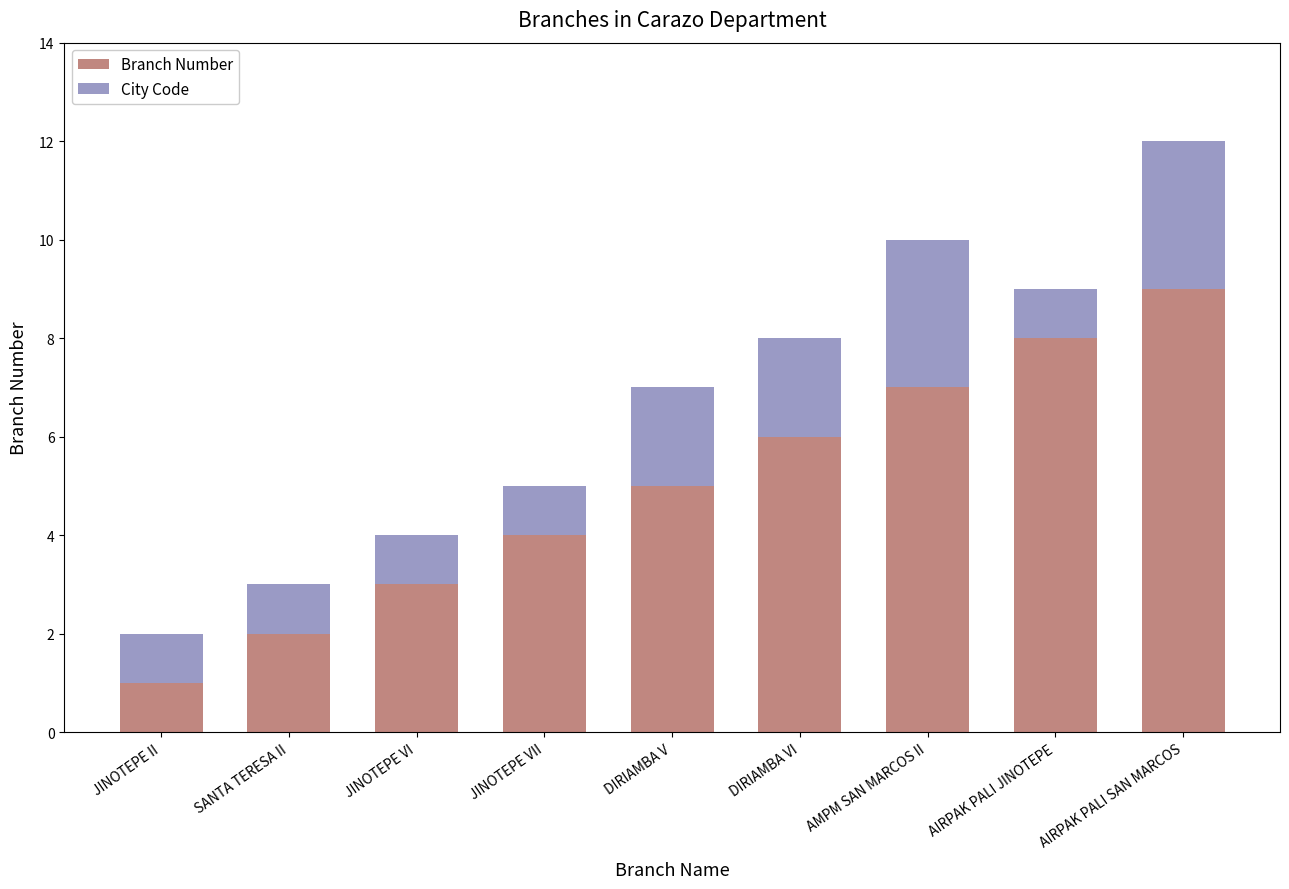

Rank the categories by Branch Number value from highest to lowest.

AIRPAK PALI SAN MARCOS, AIRPAK PALI JINOTEPE, AMPM SAN MARCOS II, DIRIAMBA VI, DIRIAMBA V, JINOTEPE VII, JINOTEPE VI, SANTA TERESA II, JINOTEPE II